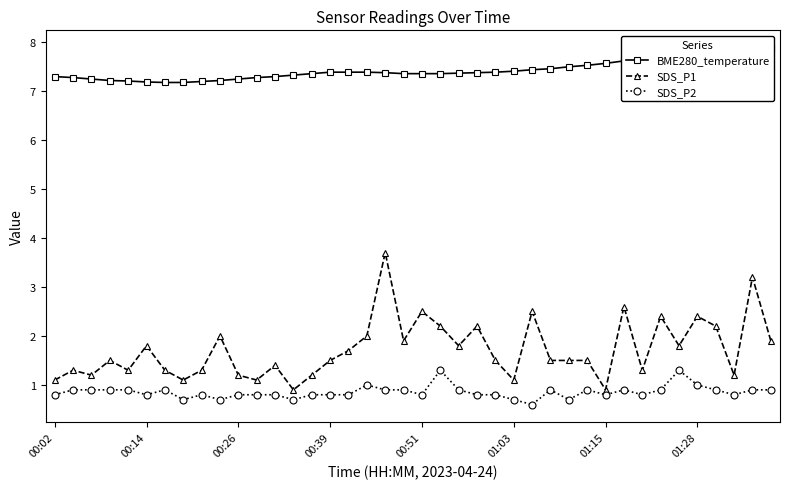

True or false: SDS_P1 has more than 1 interior local peaks.

True